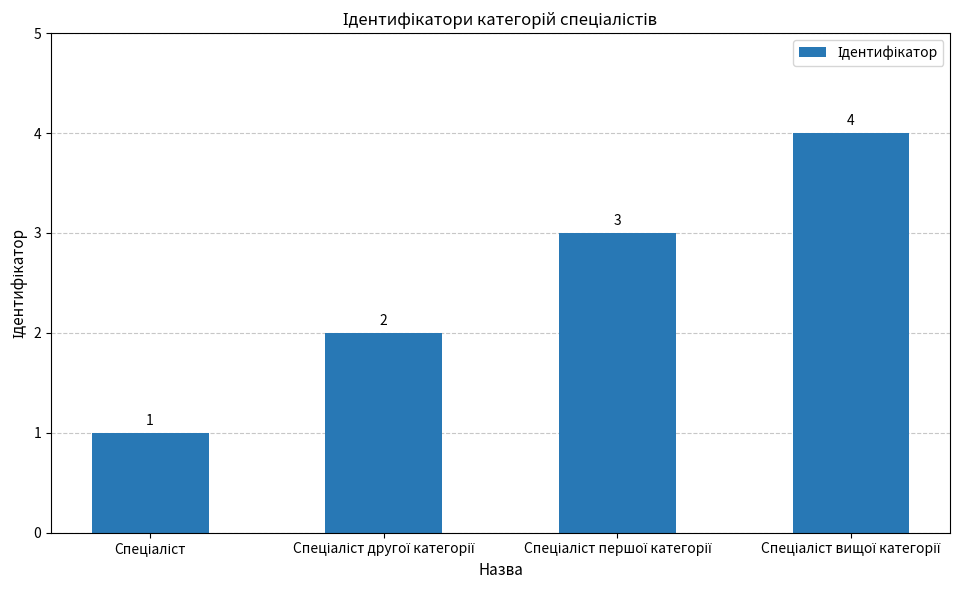

What is the value of the 3rd bar from the left?

3